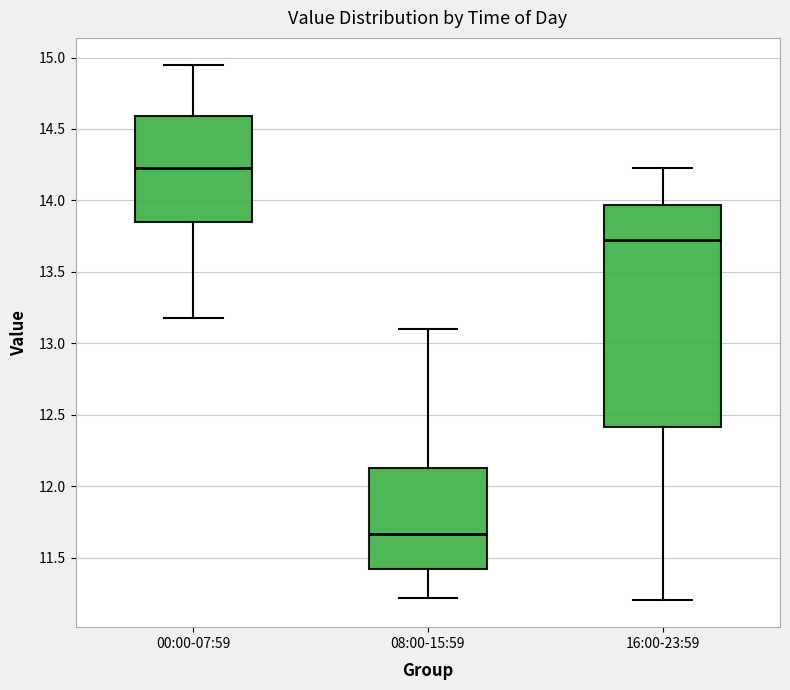

Which box has the highest median line?

00:00-07:59